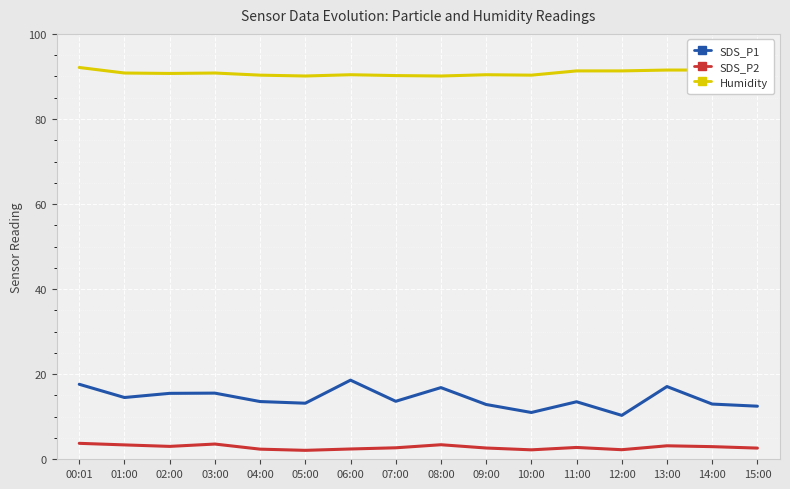

Rank the series at 11:00 from lowest to highest value.

SDS_P2, SDS_P1, Humidity